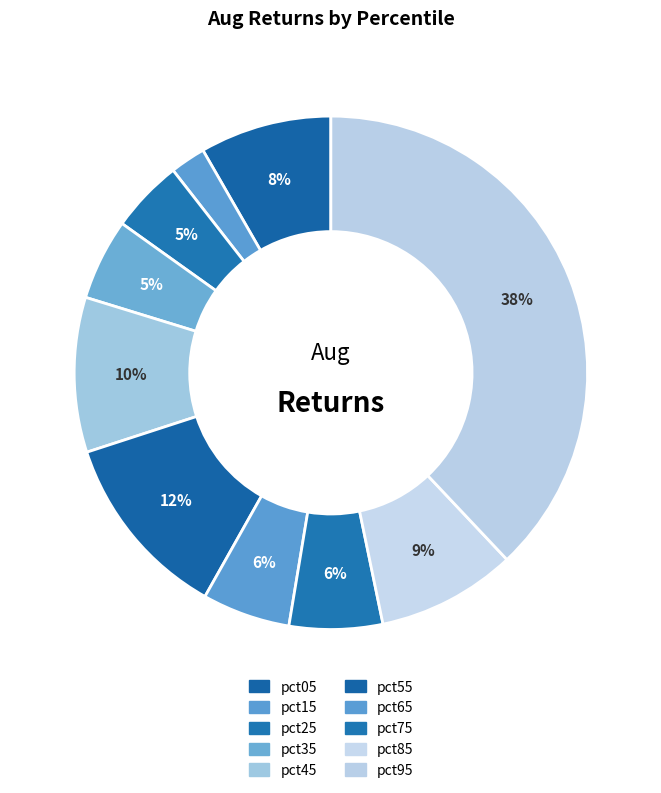

Which category has the smallest portion of the pie?

pct15